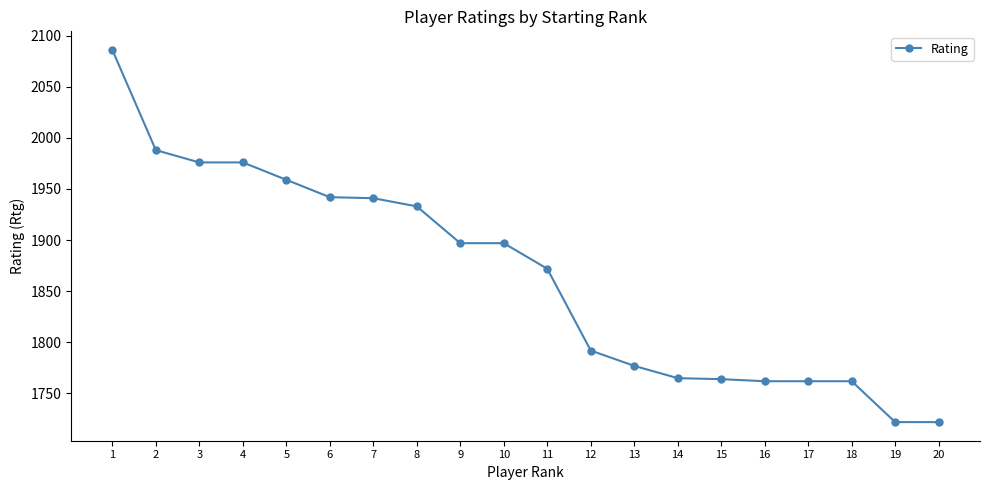

What is the value of the 13th point from the left?

1777